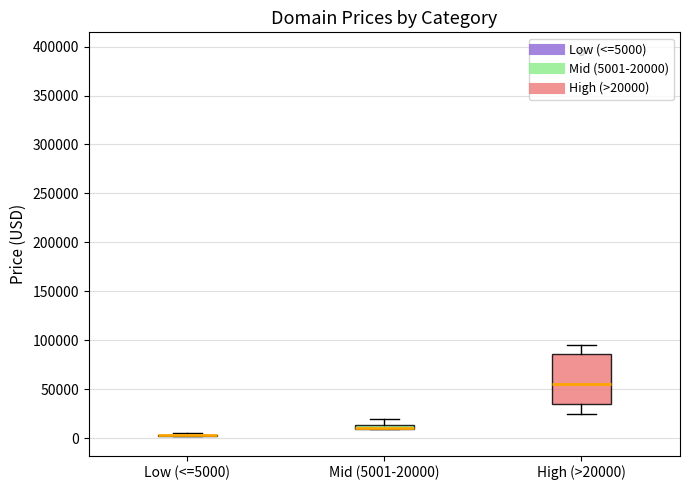

Where does the lower whisker of the box for High (>20000) end on the y-axis? The values are not printed on the chart, so give them approximately, as read against the axis.

25000